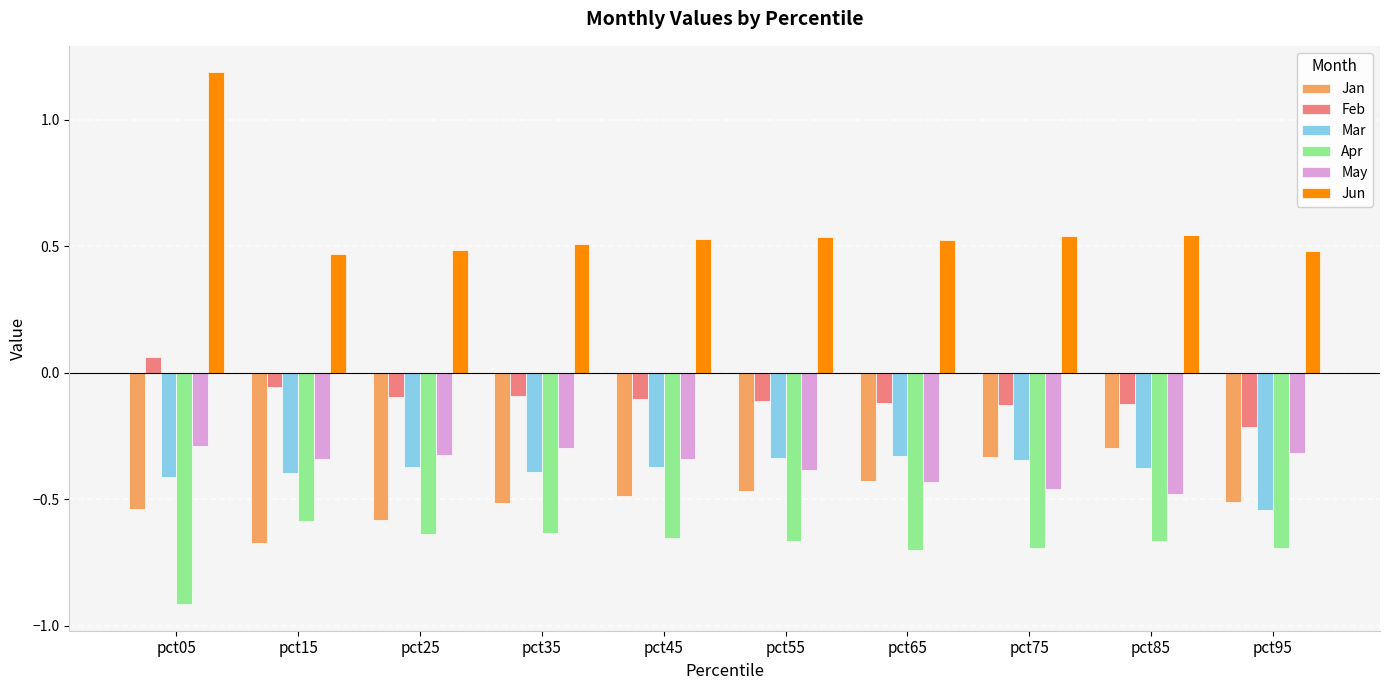

What is the difference between the second highest and minimum values in the May series?

0.2